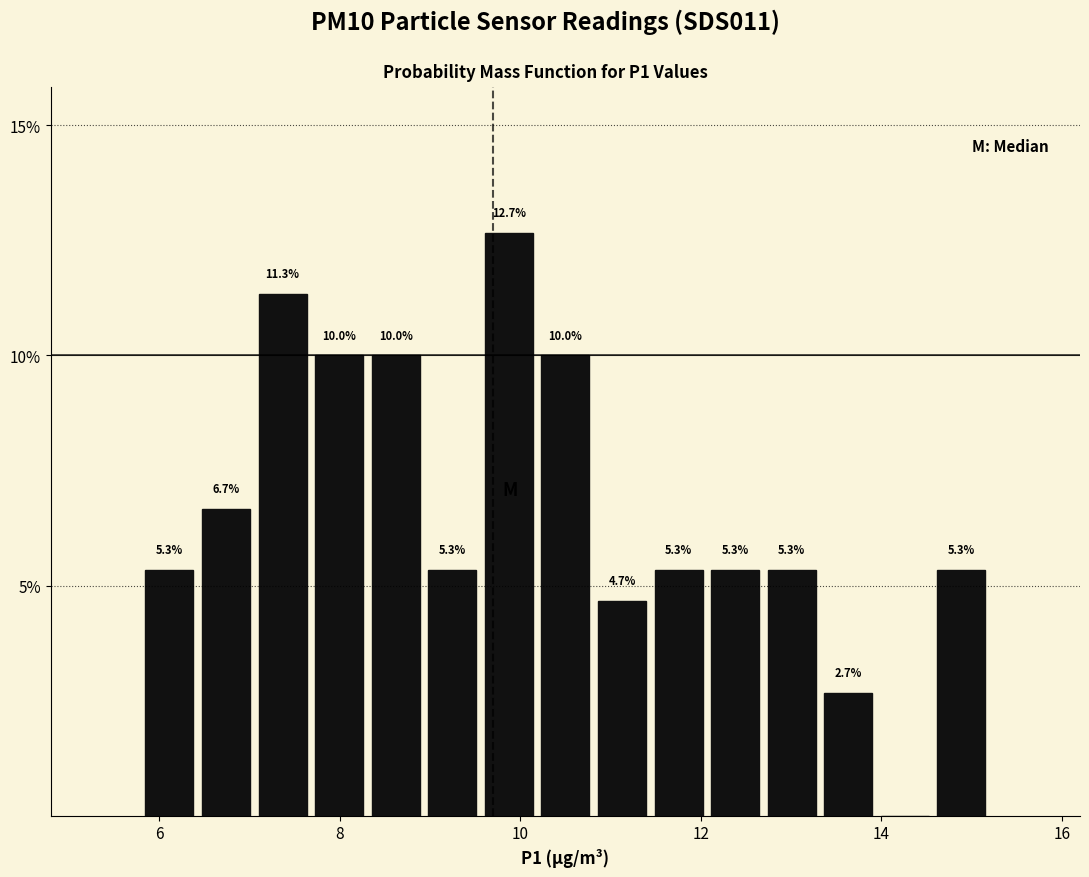

Around what value on the x-axis is the tallest bar? Give the approximate position of its centre, as read against the axis.

9.8